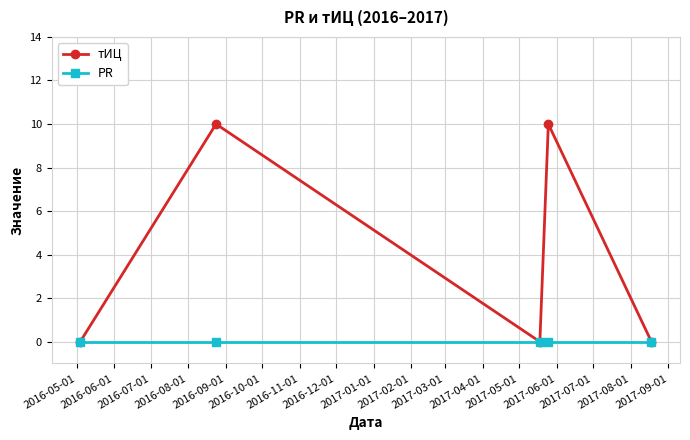

List the series in order of their peak value, lowest first.

PR, тИЦ